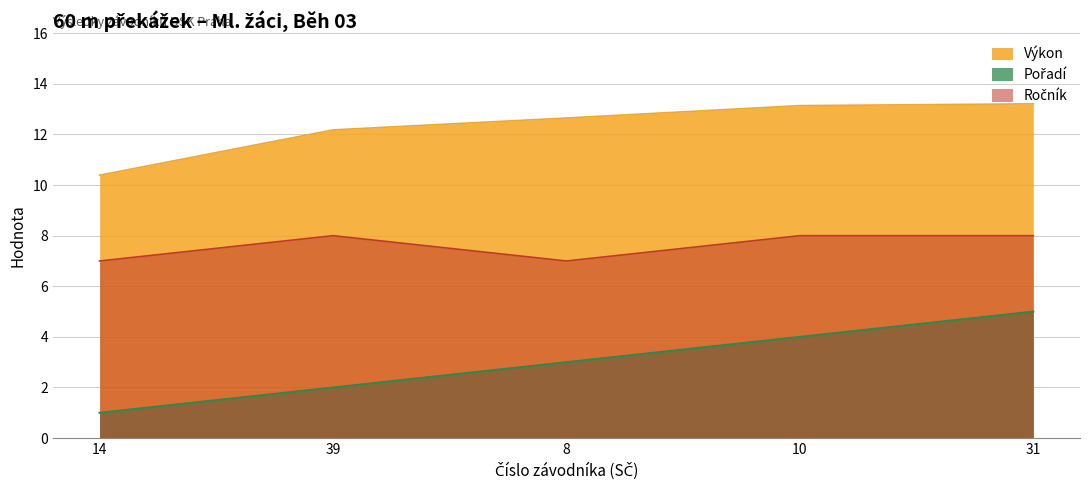

What is the value of the Ročník point at the 1st from the left?

7.0